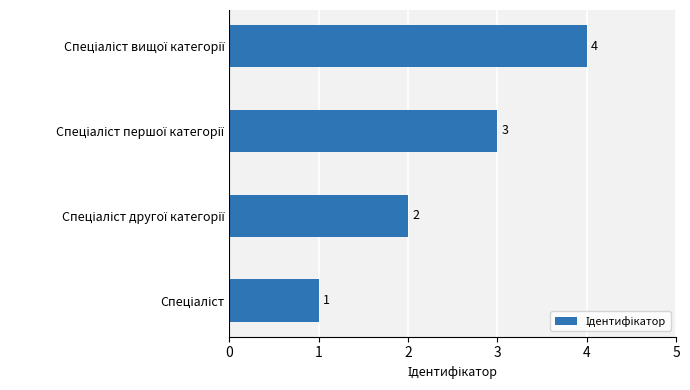

What is the greatest value displayed?

4